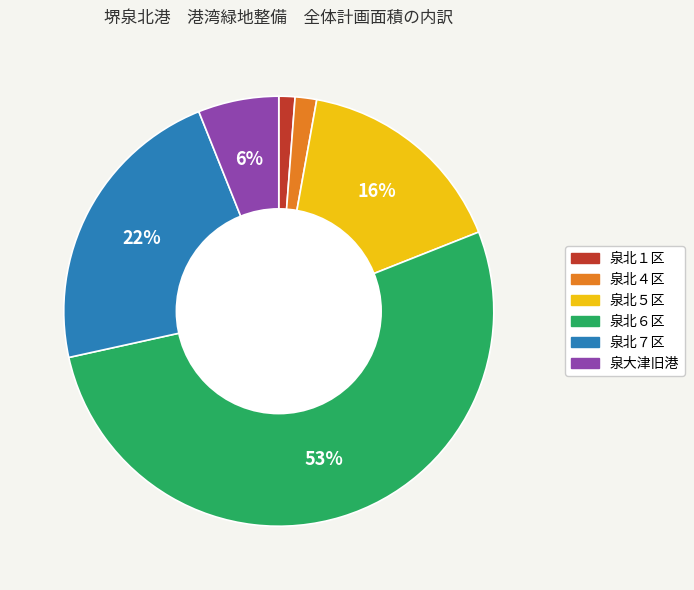

Which category has the biggest portion of the pie?

泉北６区